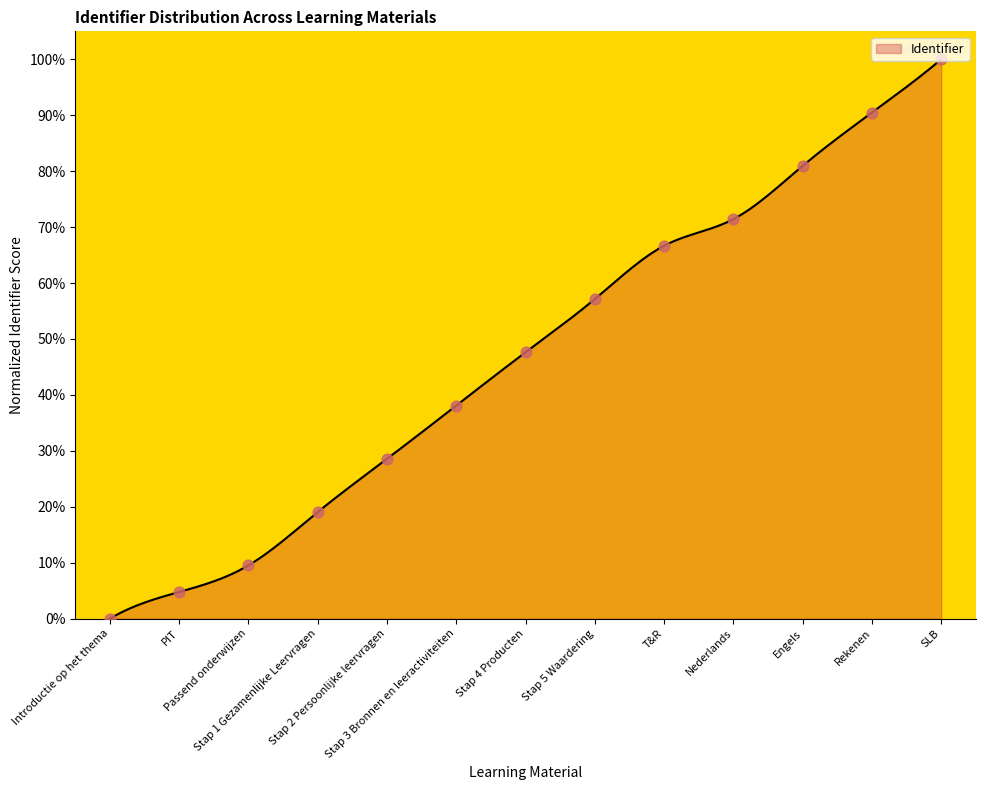

What is the ratio of the value at Engels to the value at T&R?

1.2